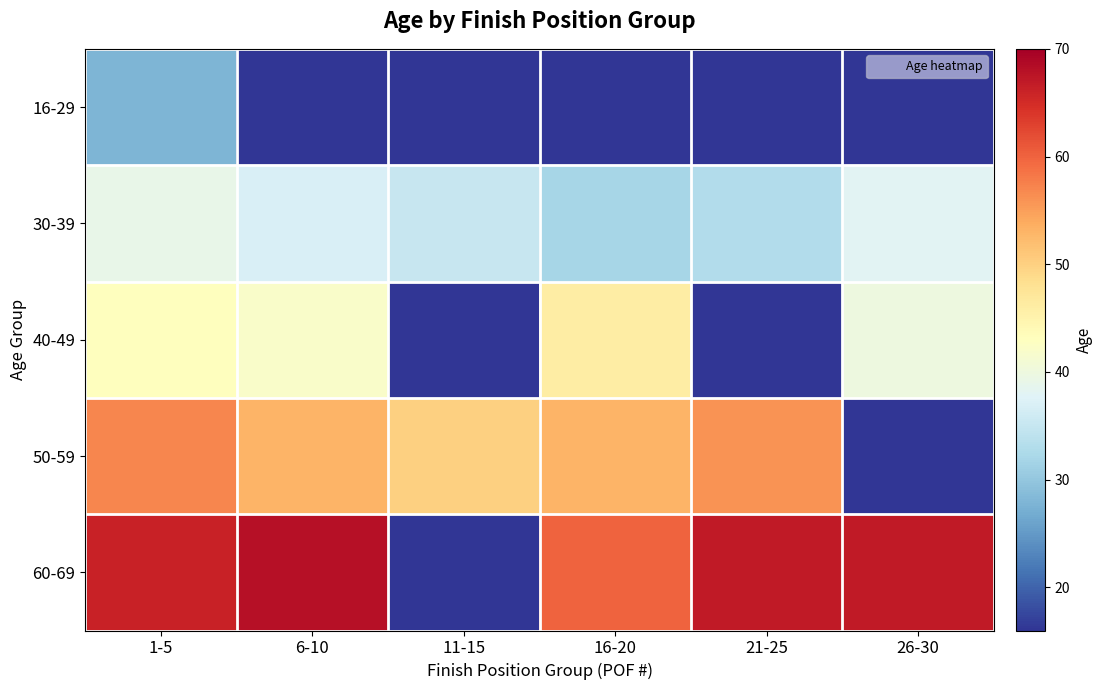

At how many categories does at least one series exceed 22?

6